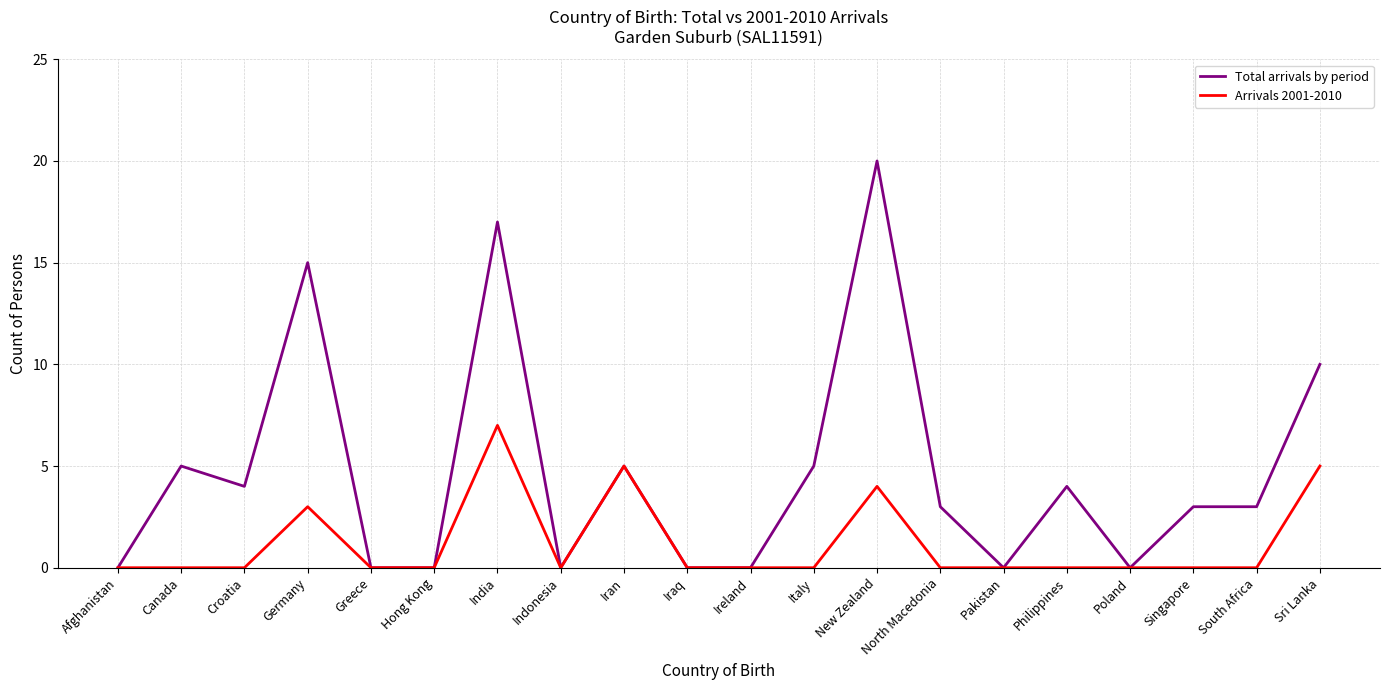

List the series in order of their peak value, lowest first.

Arrivals 2001-2010, Total arrivals by period